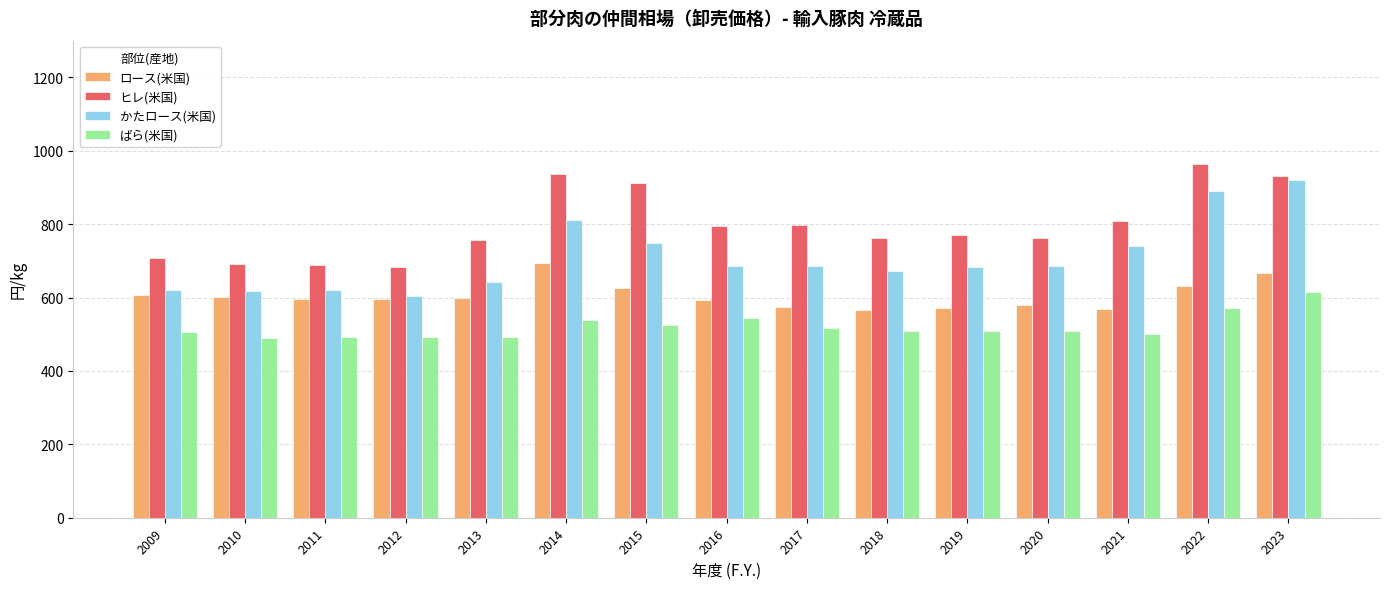

What is the difference between the maximum and minimum values in the かたロース(米国) series?

314.7